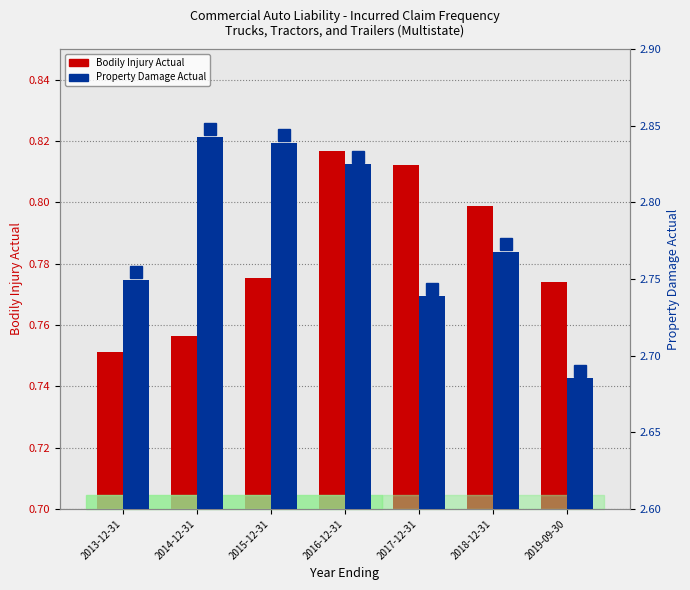

How many Bodily Injury Actual values are between 0 and 1?

7